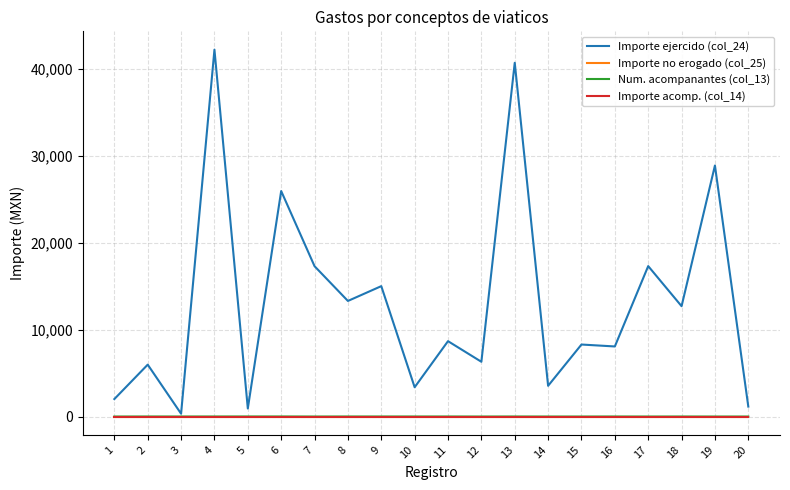

Does the chart have visible grid lines?

Yes